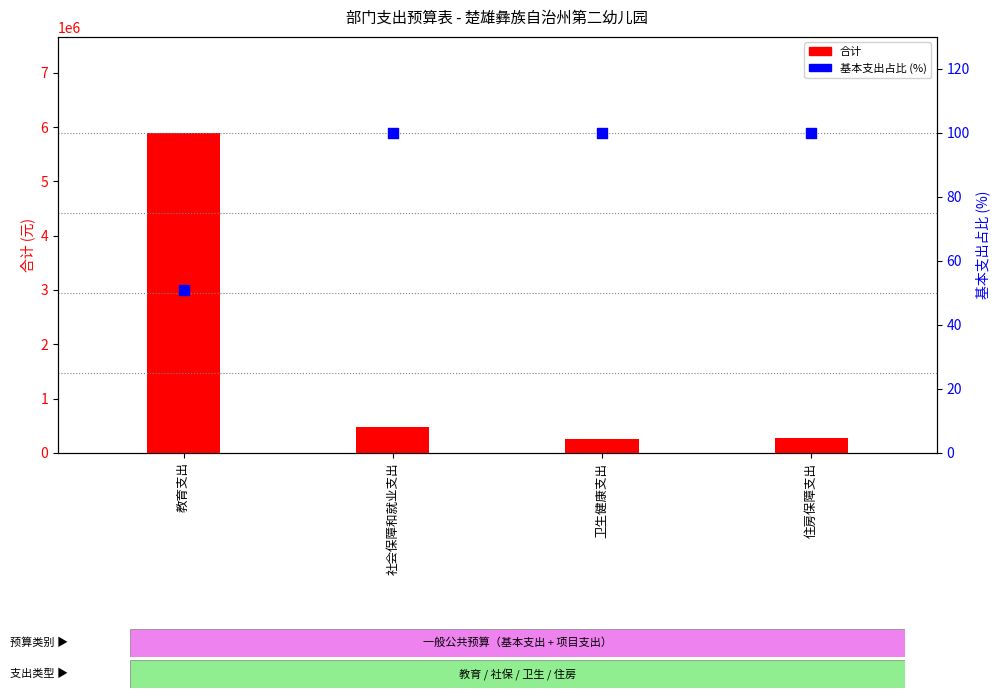

At how many categories does at least one series exceed 2487943?

1